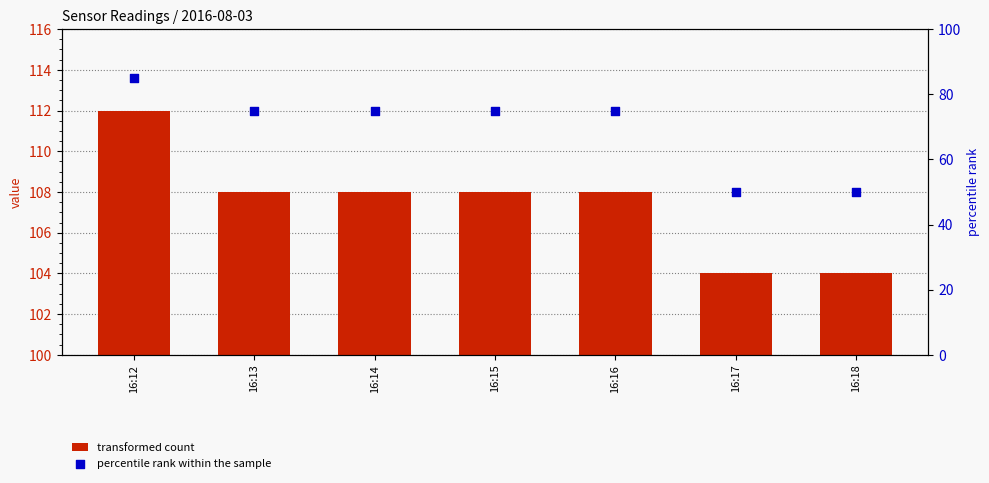

What are all the series names shown in the legend?

transformed count, percentile rank within the sample